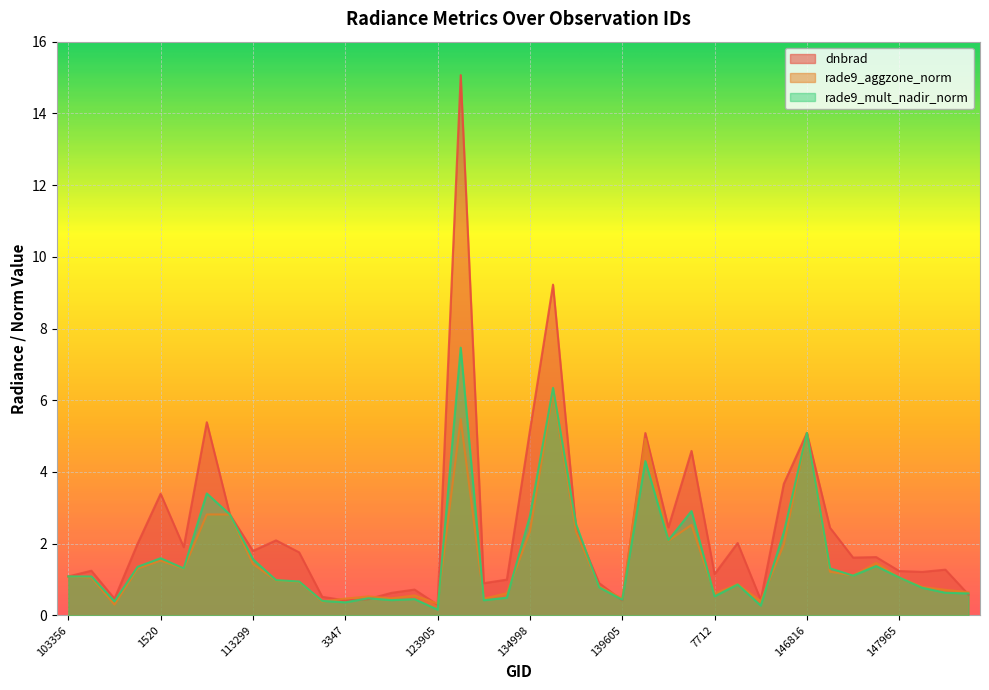

True or false: rade9_aggzone_norm has a value of 0.5 at 3347.

True